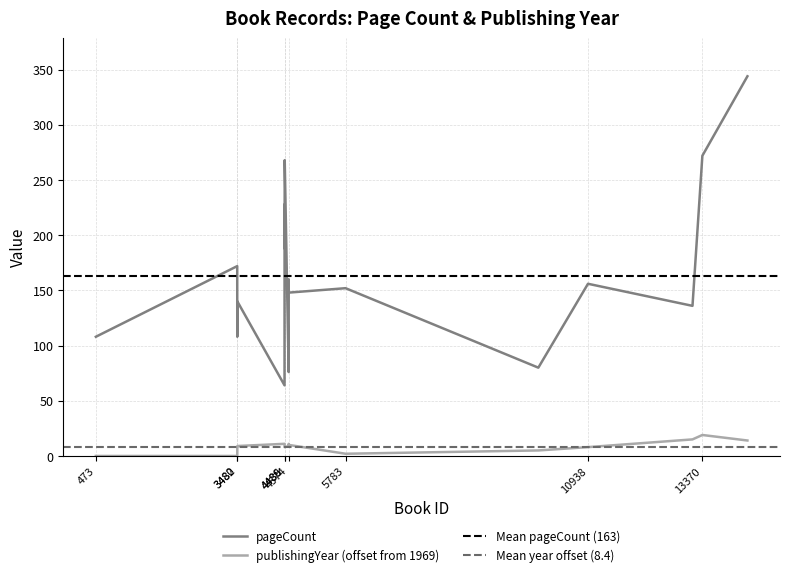

What is the maximum value for publishingYear?

19